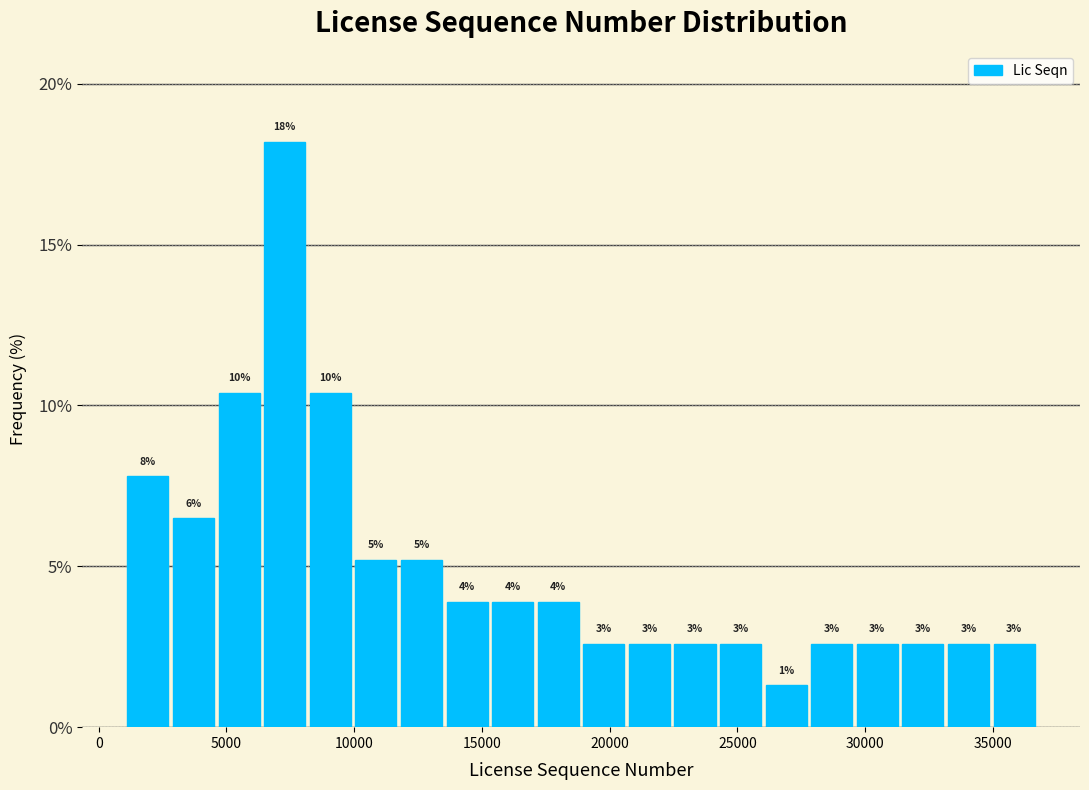

Around what value on the x-axis is the tallest bar? Give the approximate position of its centre, as read against the axis.

7500